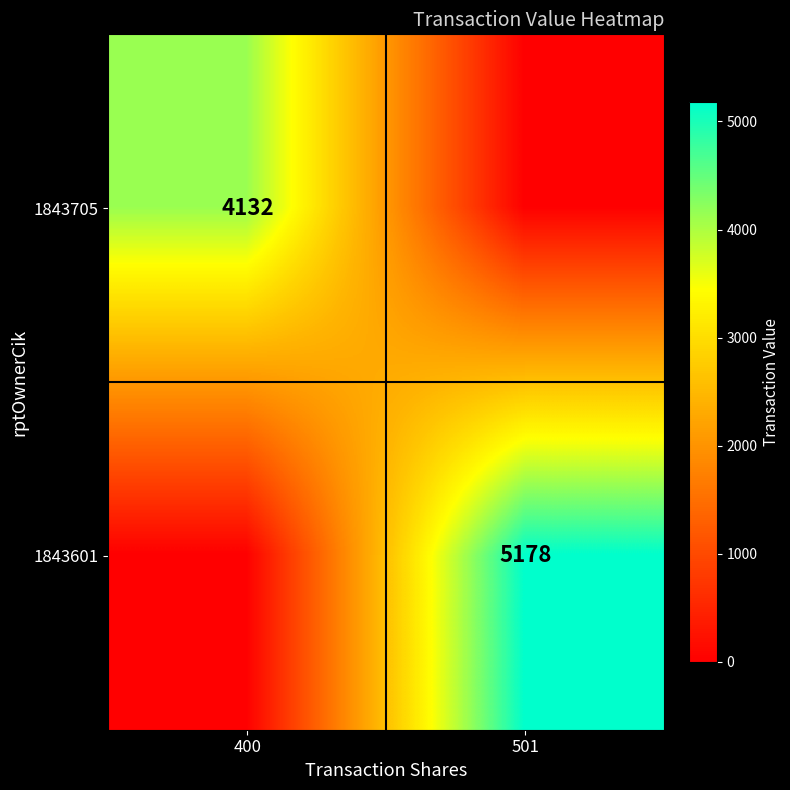

True or false: 1843705 has a value of 4132 at 400.

True